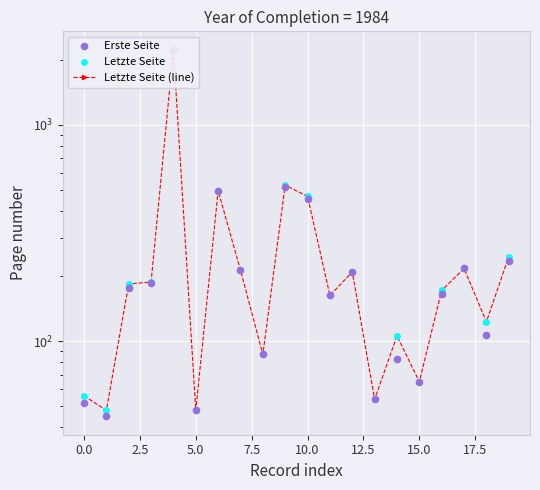

At how many categories does at least one series exceed 2066?

1